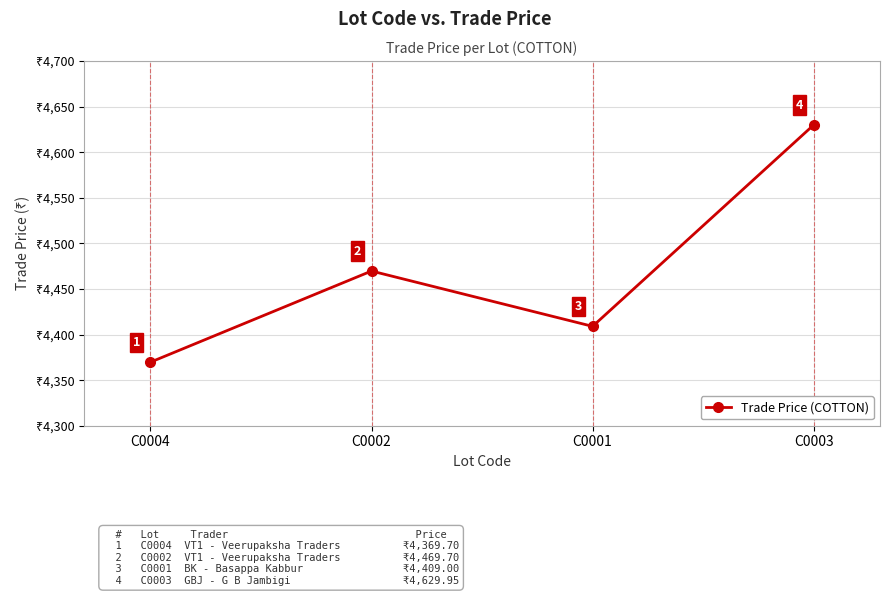

What is the difference between the second highest and minimum values?

100.0